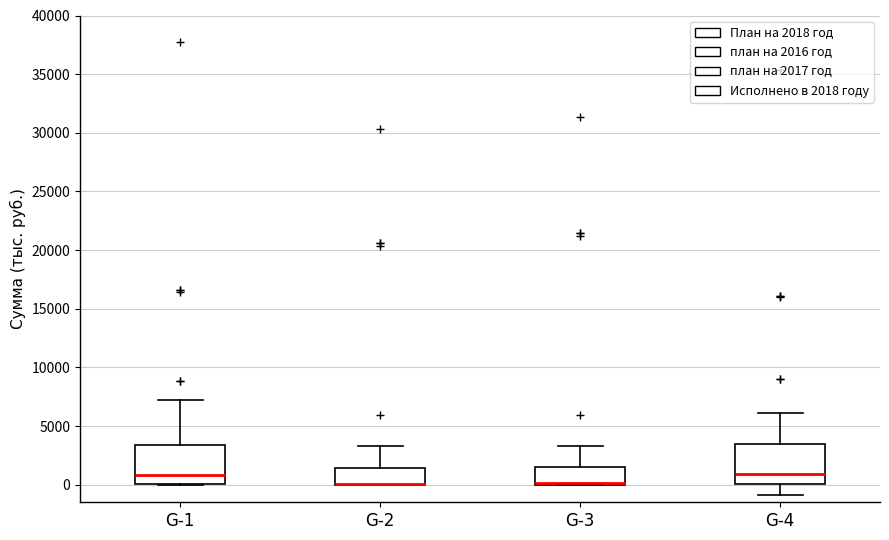

Where is the upper edge of the box for G-3 on the y-axis? The values are not printed on the chart, so give them approximately, as read against the axis.

1500